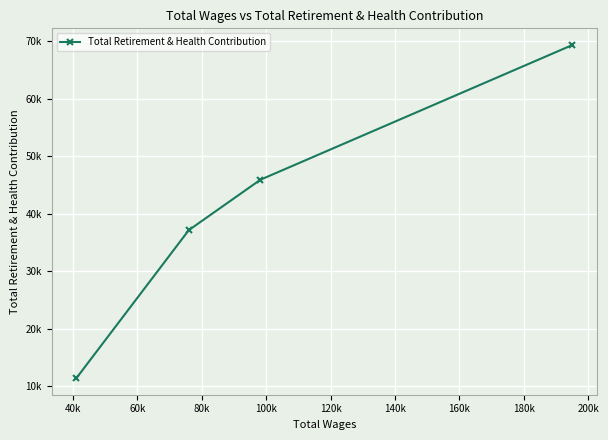

How many values are between 37153 and 69364?

3